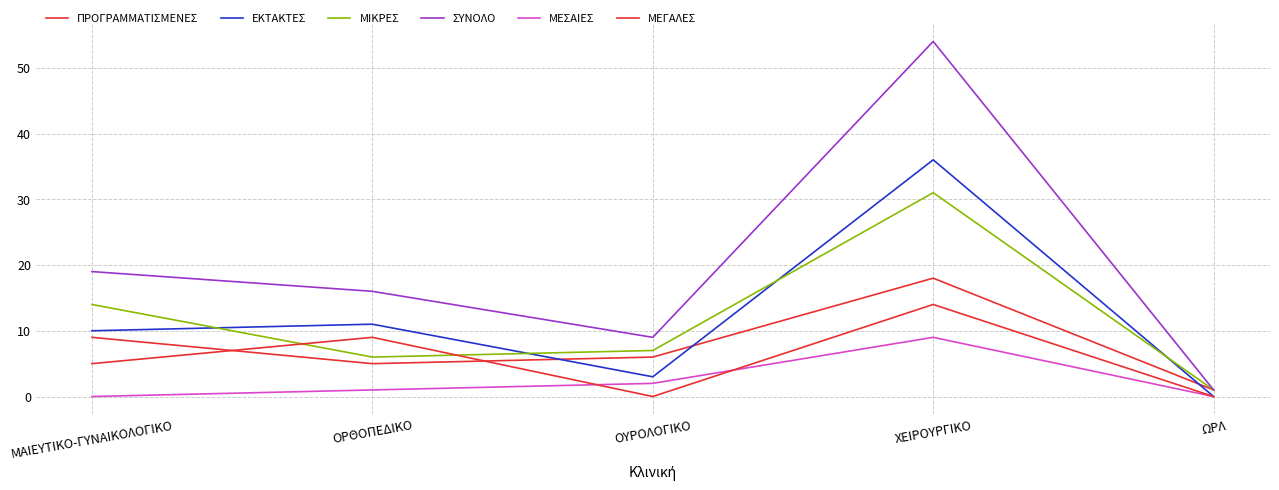

True or false: ΠΡΟΓΡΑΜΜΑΤΙΣΜΕΝΕΣ and ΜΕΓΑΛΕΣ intersect in this chart.

True